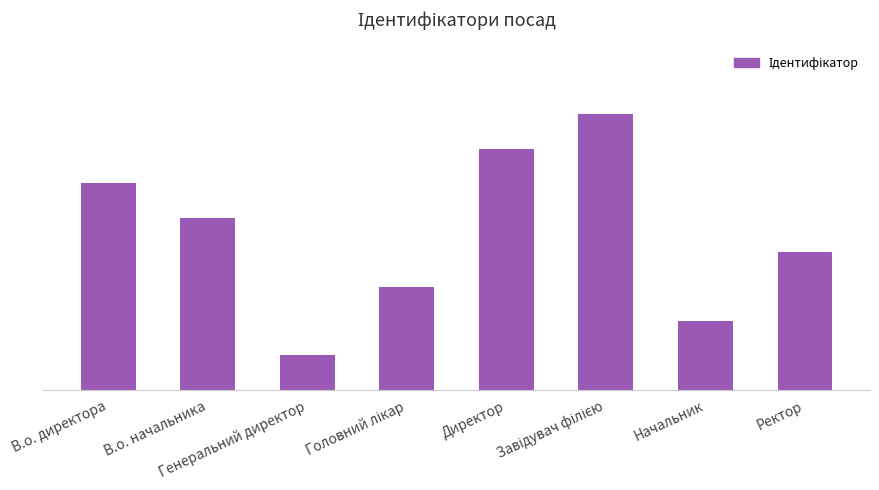

At which category does the chart reach its peak across all series?

Завідувач філією